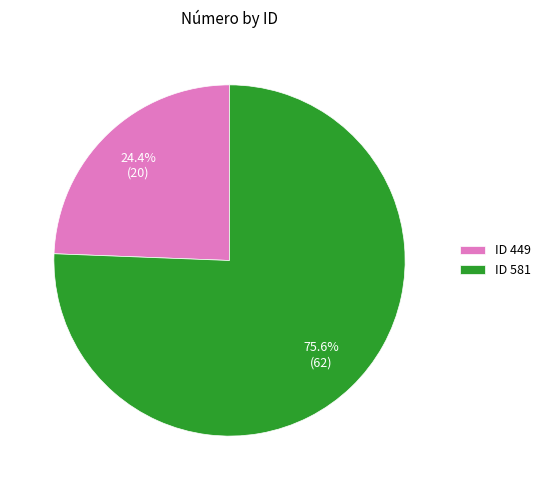

Is there any slice that represents more than half of the pie?

Yes